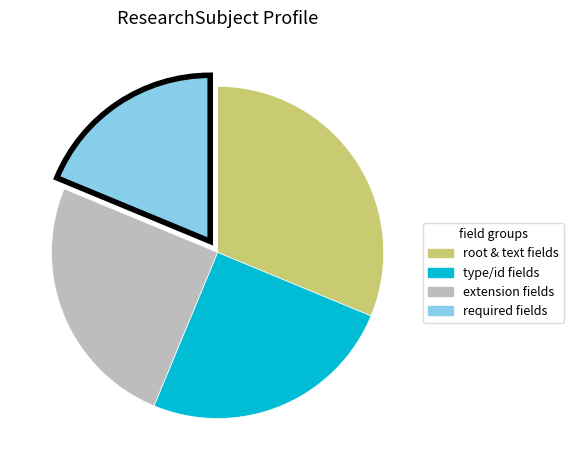

Is there any slice that represents more than half of the pie?

No